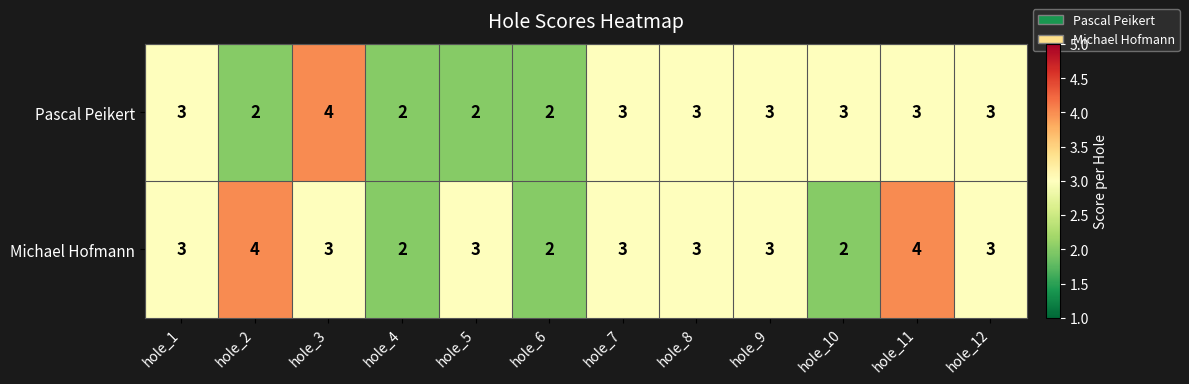

What is the maximum value for Michael Hofmann?

4